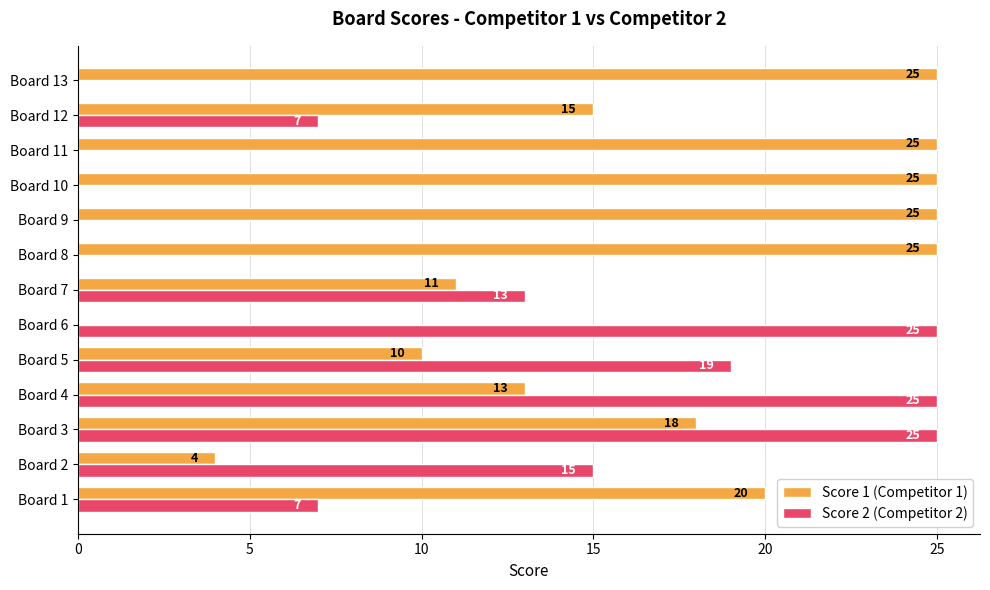

What are all the series names shown in the legend?

Score 1 (Competitor 1), Score 2 (Competitor 2)